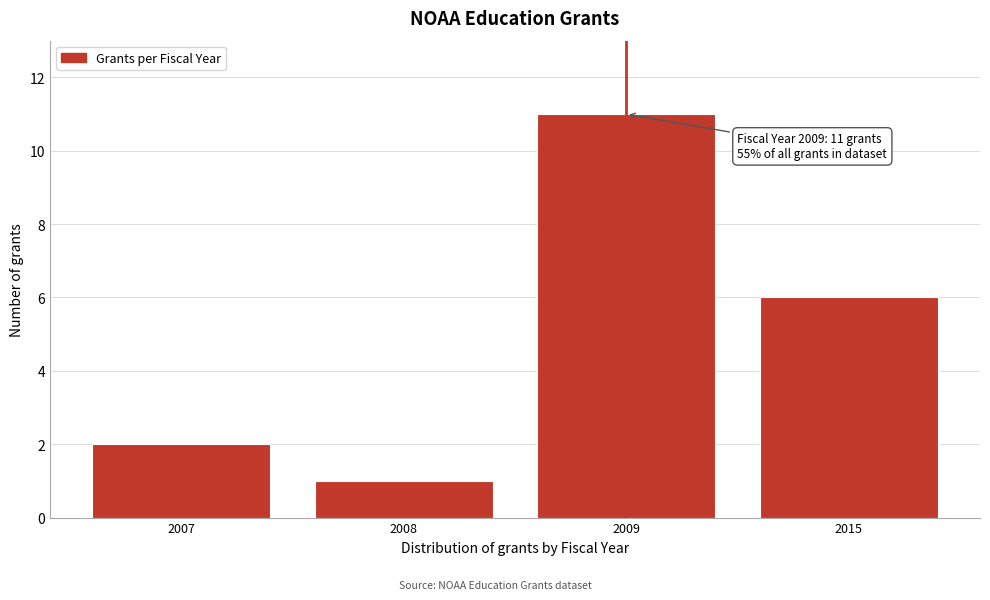

Reading left to right, transcribe all the data shown in this chart.

2	1	11	6